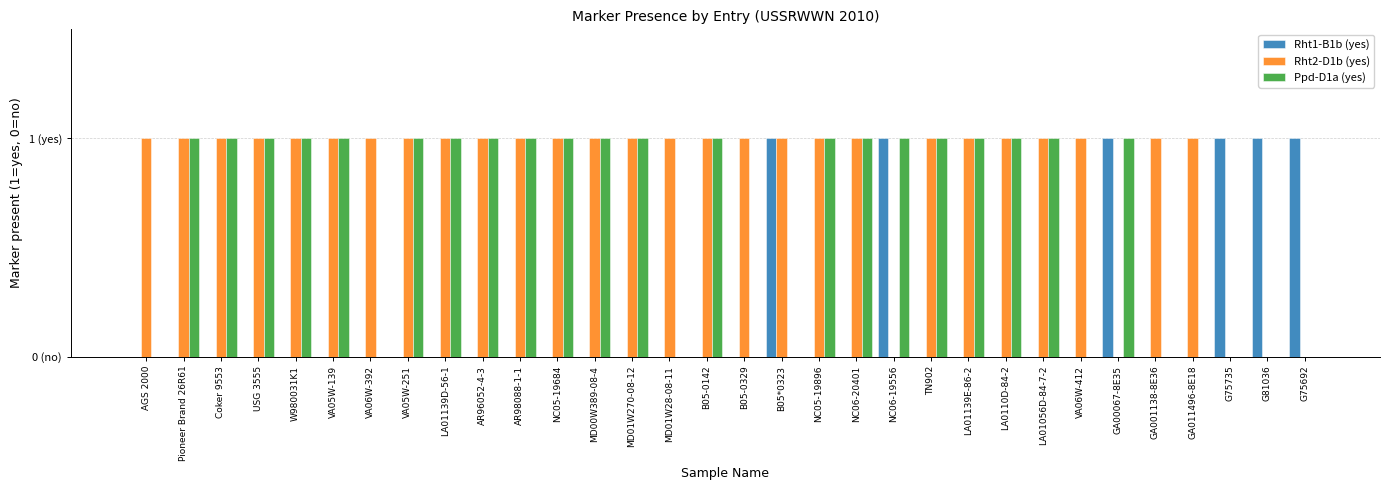

Rank the series by their maximum value, from lowest to highest.

Rht1-B1b (yes), Rht2-D1b (yes), Ppd-D1a (yes)